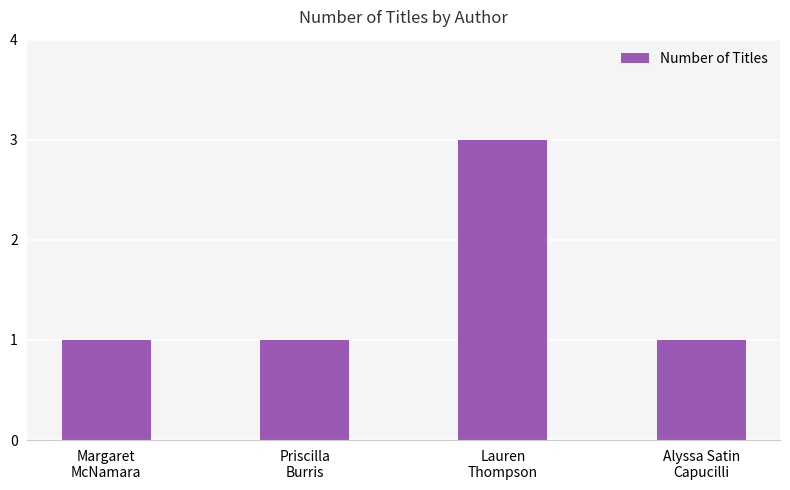

What is the greatest value displayed?

3